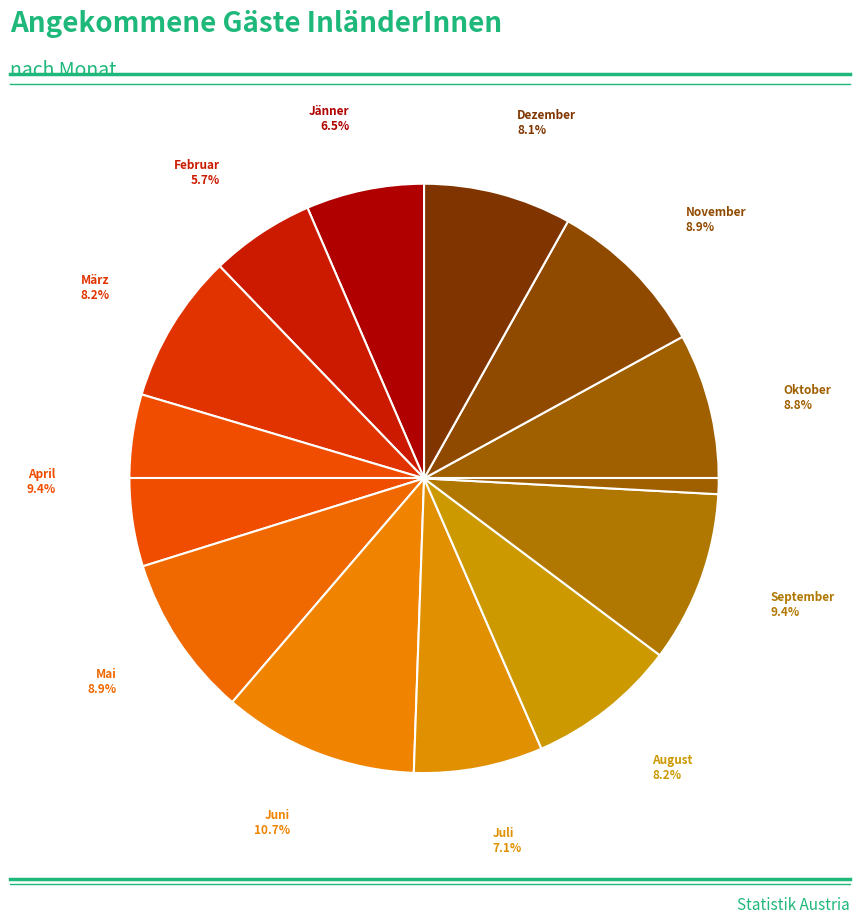

Does any single category account for the majority?

No